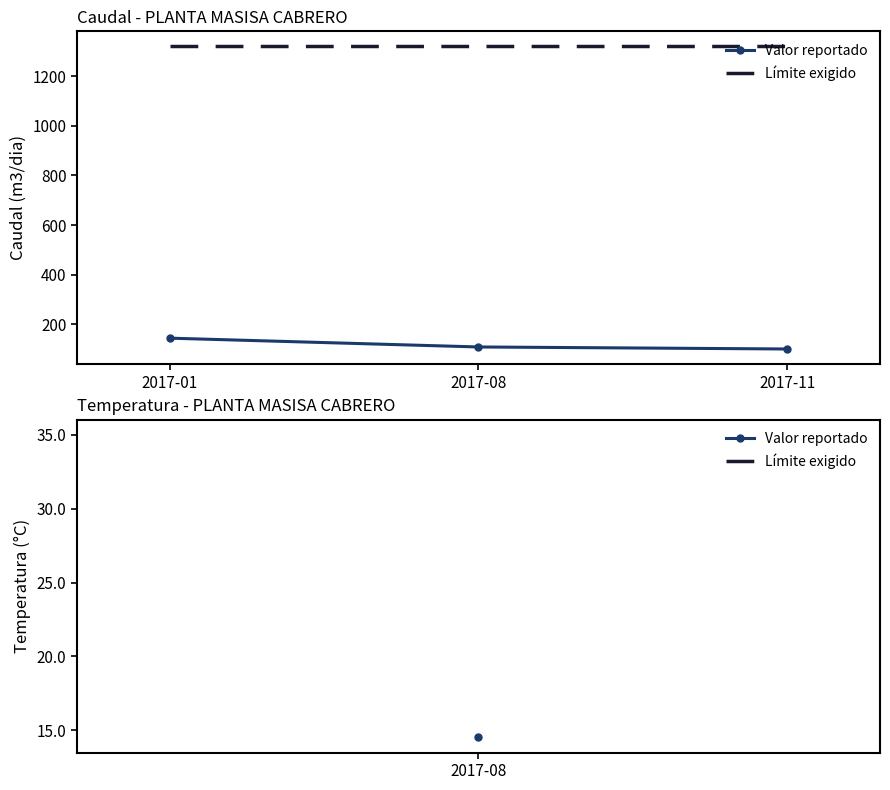

How many categories are shown in the chart?

3